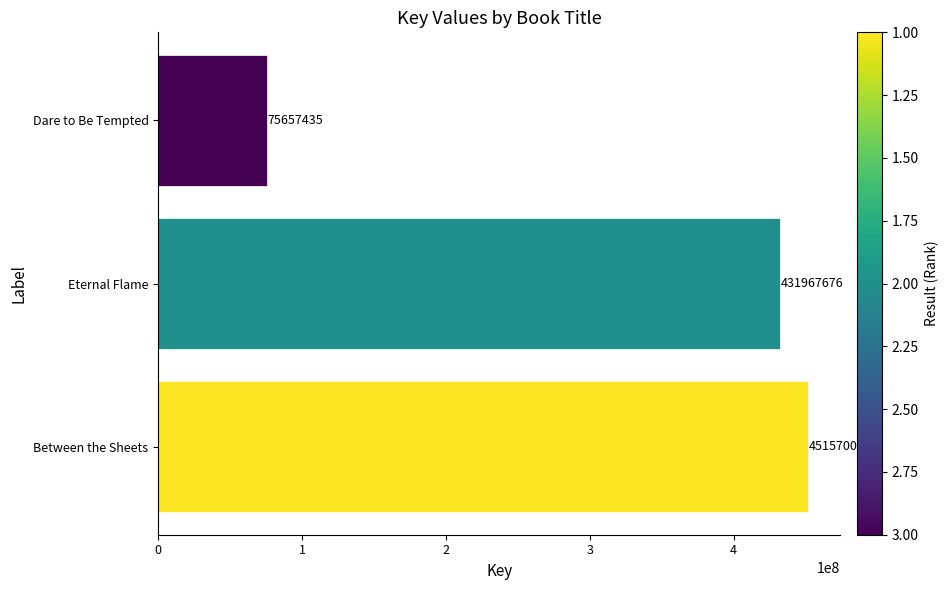

What is the sum of all values?

959195199